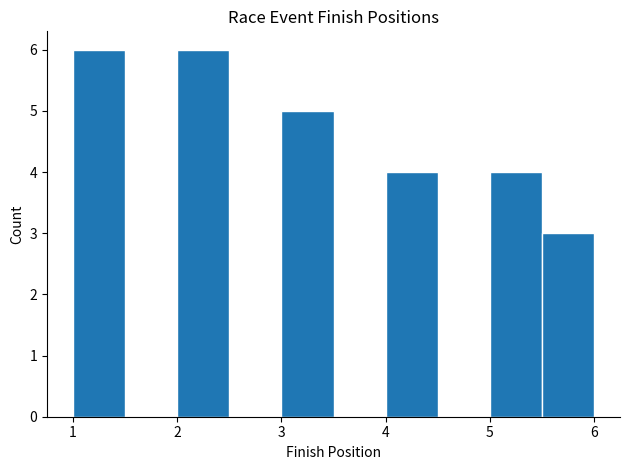

What is the height of the bar covering 1.0 to 1.5 on the x-axis? The values are not printed on the chart, so give them approximately, as read against the axis.

6